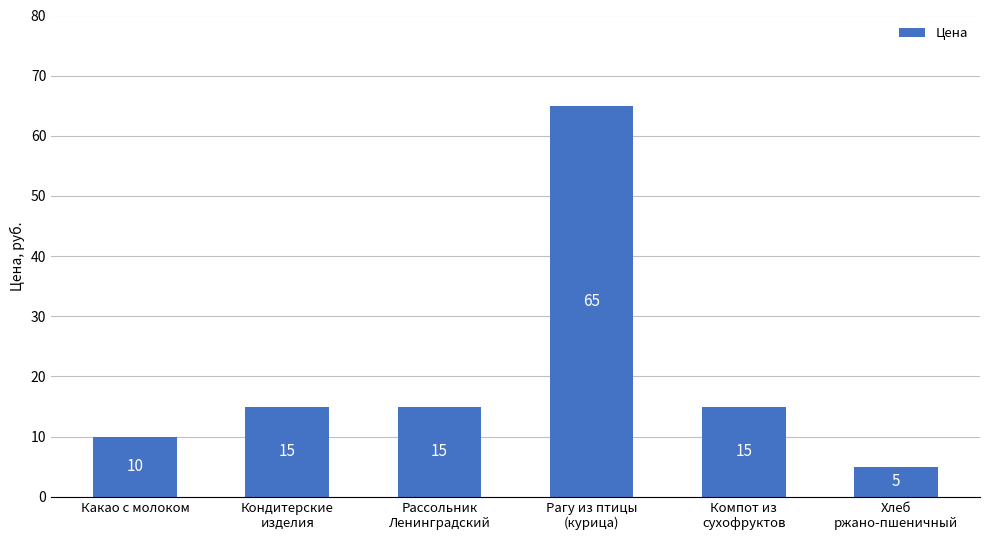

What is the average value?

21